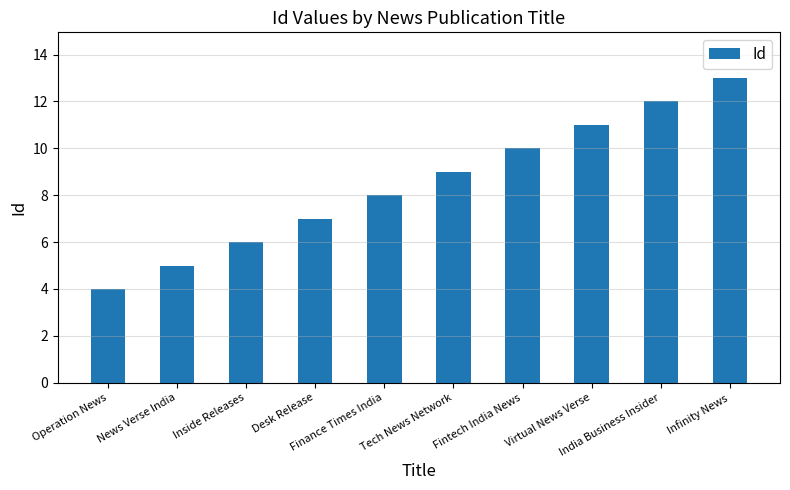

What is the label of the 8th bar from the right?

Inside Releases